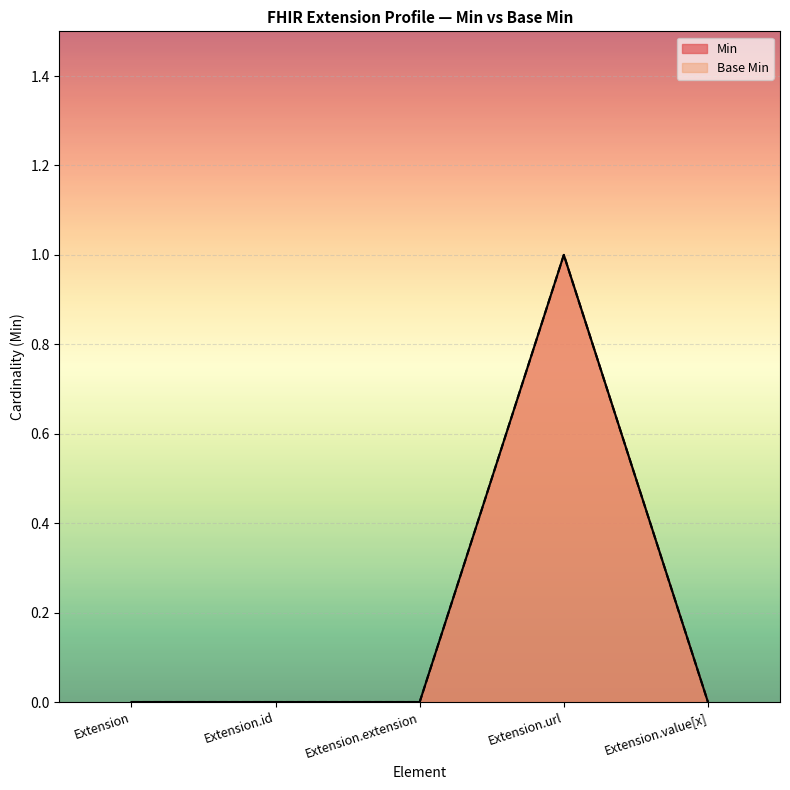

What position from the left is Extension.id?

2